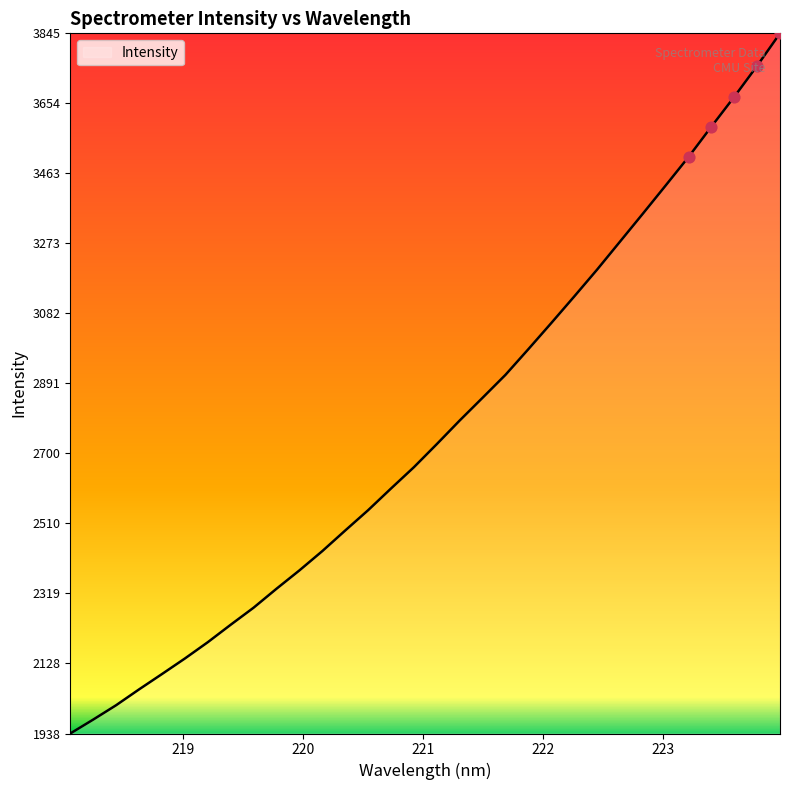

What is the greatest value displayed?

3844.7